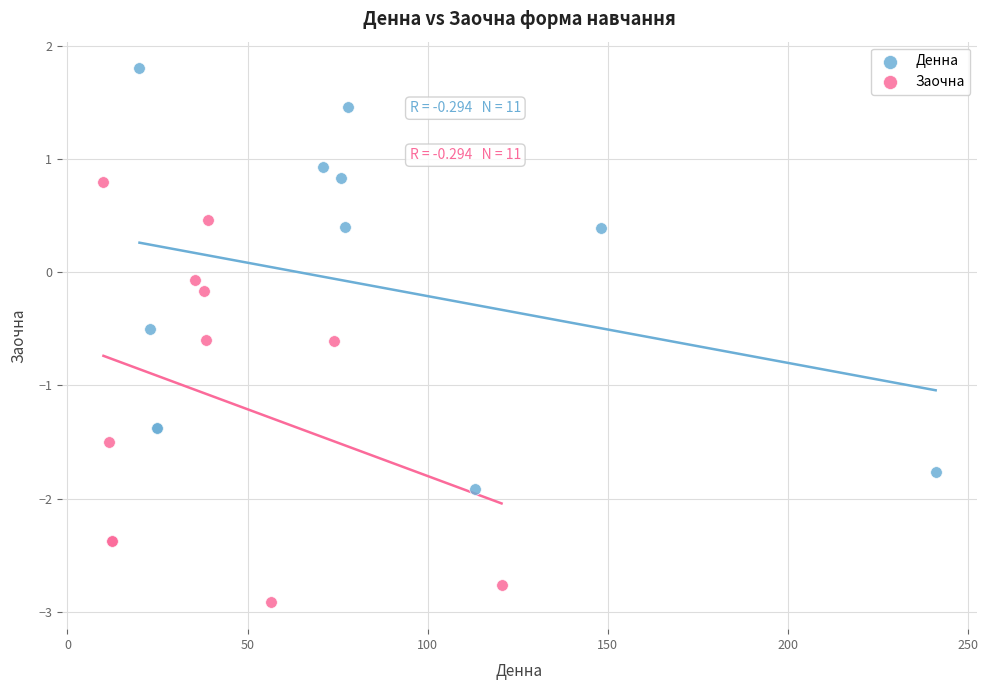

What are all the series names shown in the legend?

Денна, Заочна